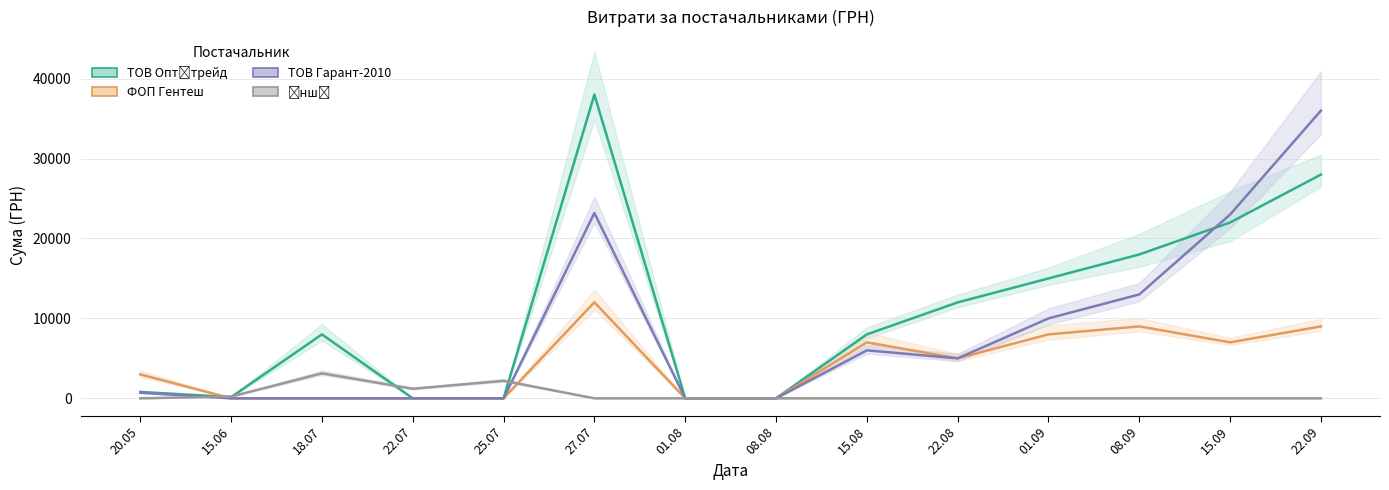

True or false: ФОП Гентеш and ТОВ Гарант-2010 intersect in this chart.

False